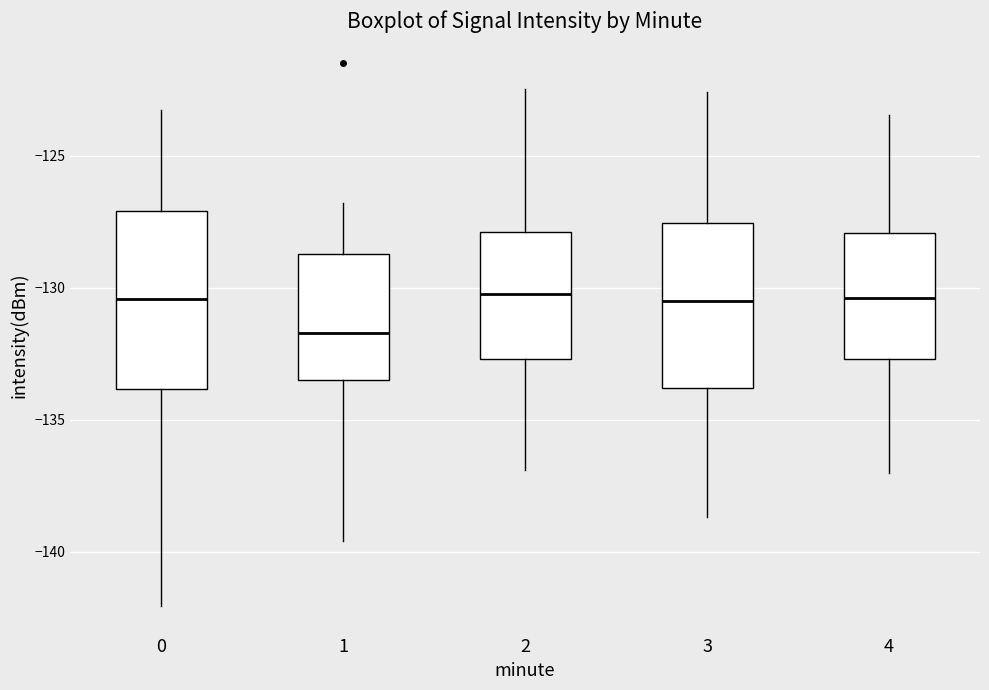

Reading left to right, transcribe this box plot: for each box, give where its median line is, the range the box spans, and where its two whiskers end, as read against the y-axis. The values are not printed on the chart, so give them approximately, as read against the axis.

0: median -130.5, box -134.0 to -127.0, whiskers -142.0 to -123.5
1: median -131.5, box -133.5 to -128.5, whiskers -139.5 to -127.0
2: median -130.0, box -132.5 to -128.0, whiskers -137.0 to -122.5
3: median -130.5, box -134.0 to -127.5, whiskers -138.5 to -122.5
4: median -130.5, box -132.5 to -128.0, whiskers -137.0 to -123.5